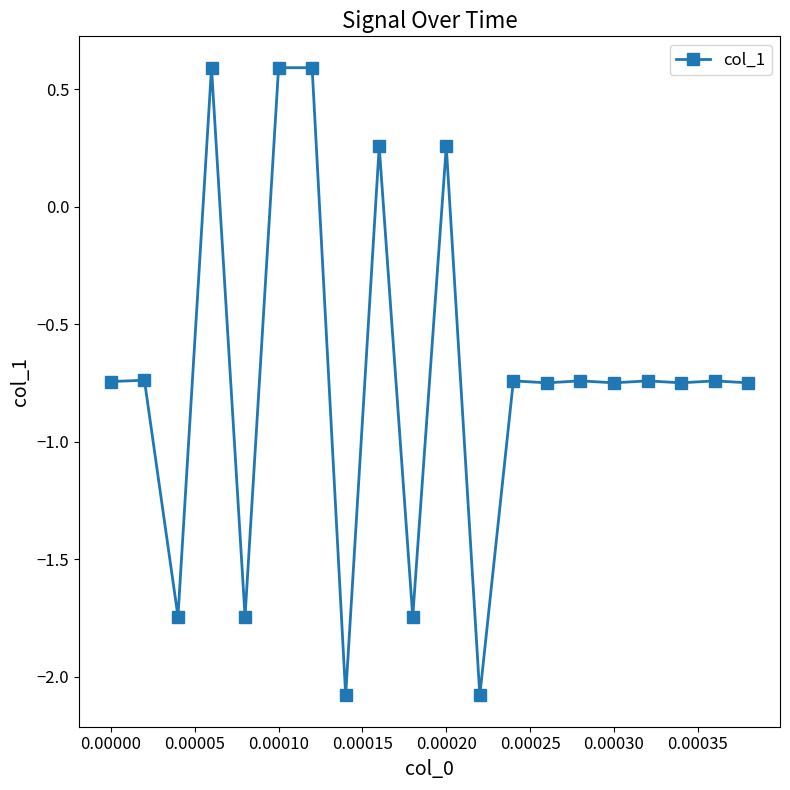

True or false: there are more than 0 points higher than both neighbors.

True